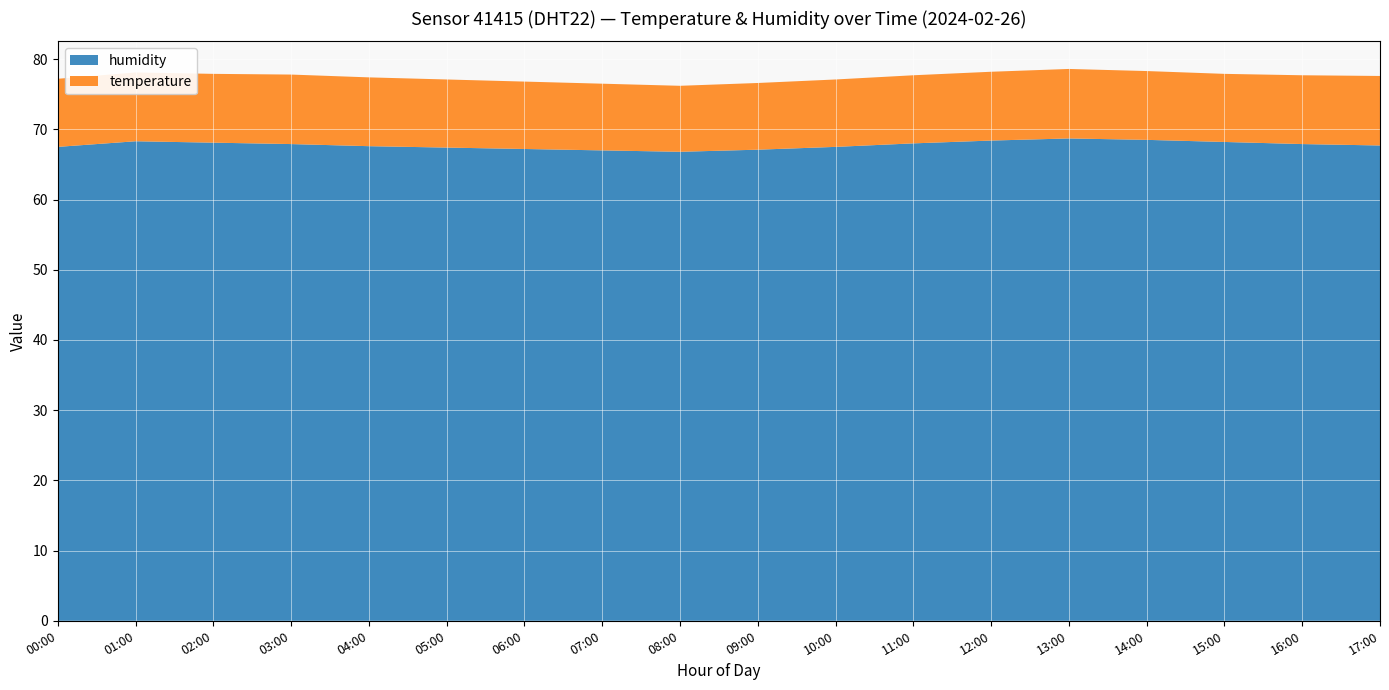

Reading left to right, transcribe all the data shown in this chart.

humidity: 67.5	68.3	68.1	67.9	67.6	67.4	67.2	67.0	66.8	67.1	67.5	68.0	68.4	68.7	68.5	68.2	67.9	67.7
temperature: 9.7	9.8	9.8	9.9	9.8	9.7	9.6	9.5	9.4	9.5	9.6	9.7	9.8	9.9	9.8	9.7	9.8	9.9